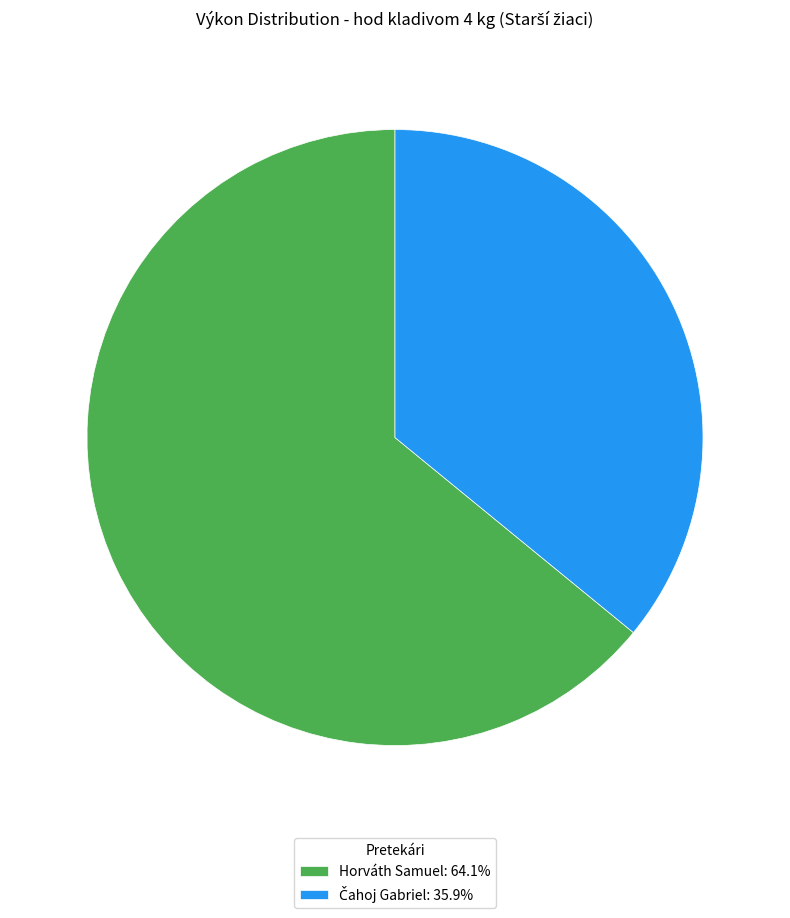

Does any single category account for the majority?

Yes